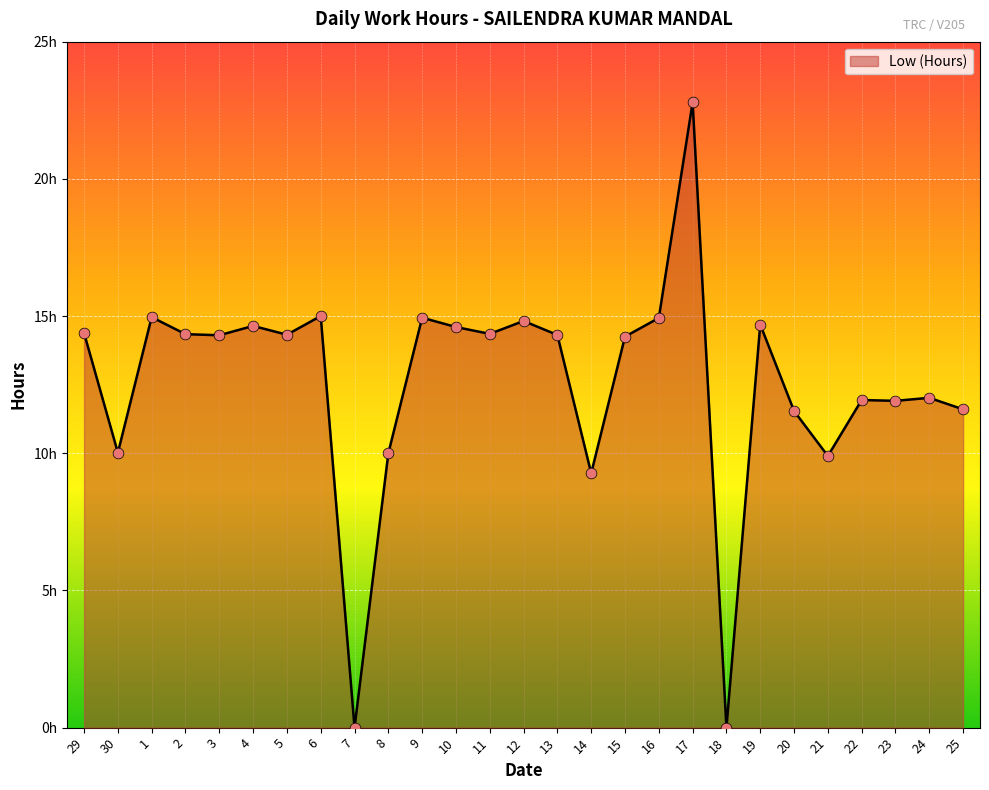

What is the change in value from 29 to 16?

+0.5